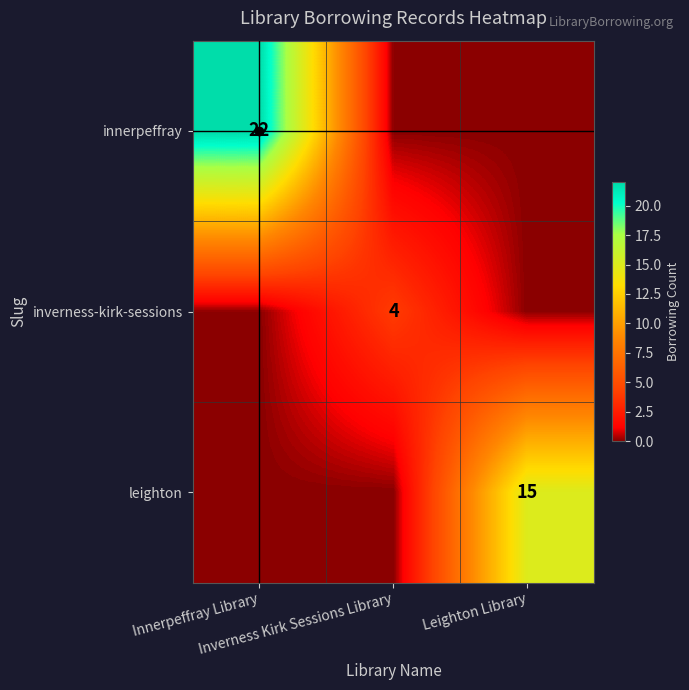

Rank the categories by leighton value from lowest to highest.

Innerpeffray Library, Inverness Kirk Sessions Library, Leighton Library